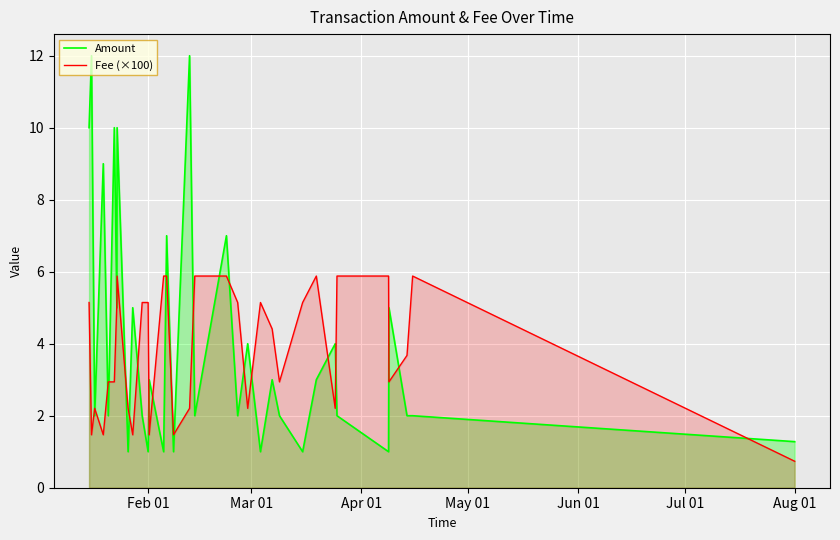

What is the difference between the maximum and minimum values in the Amount series?

11.0